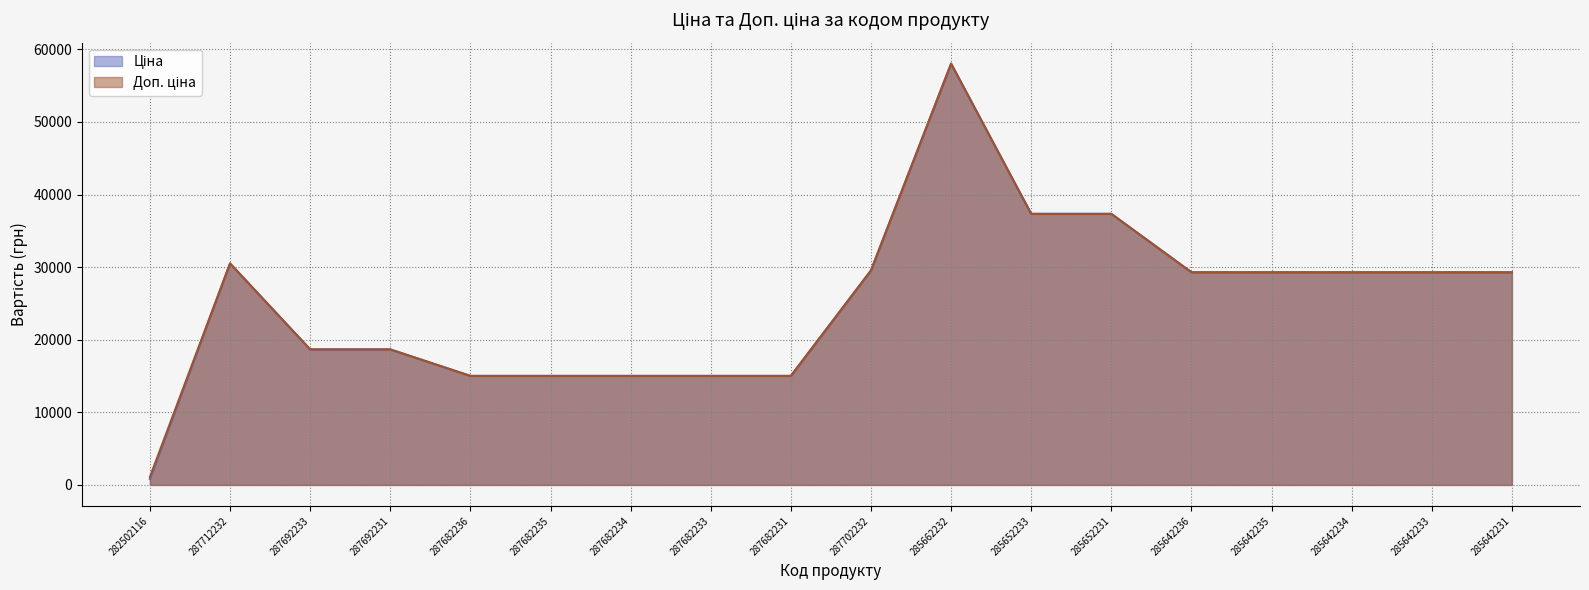

At which label does Ціна reach its peak?

285662232